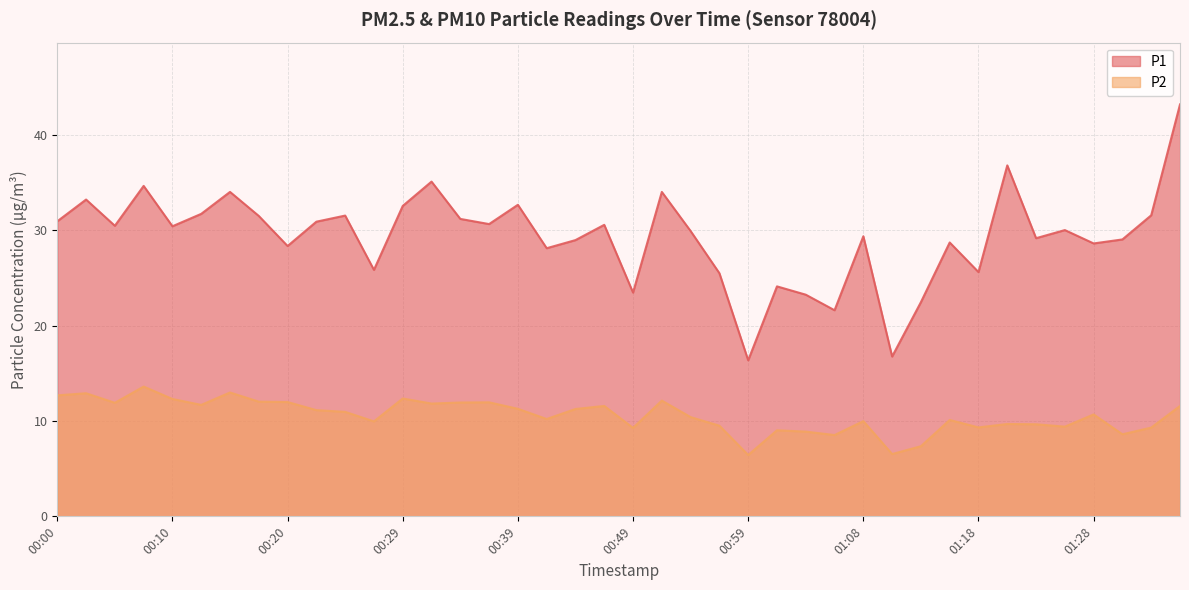

At which label is P2 closest to 10?

01:08